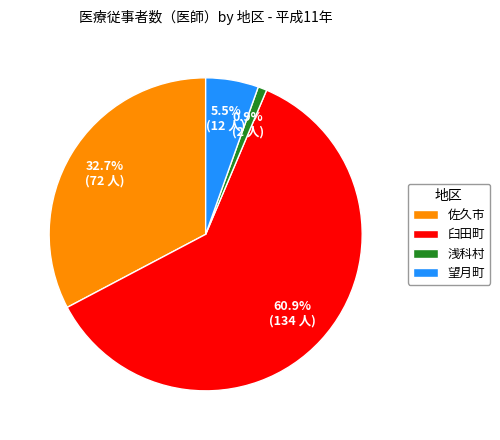

What is the smallest slice in the pie chart?

浅科村